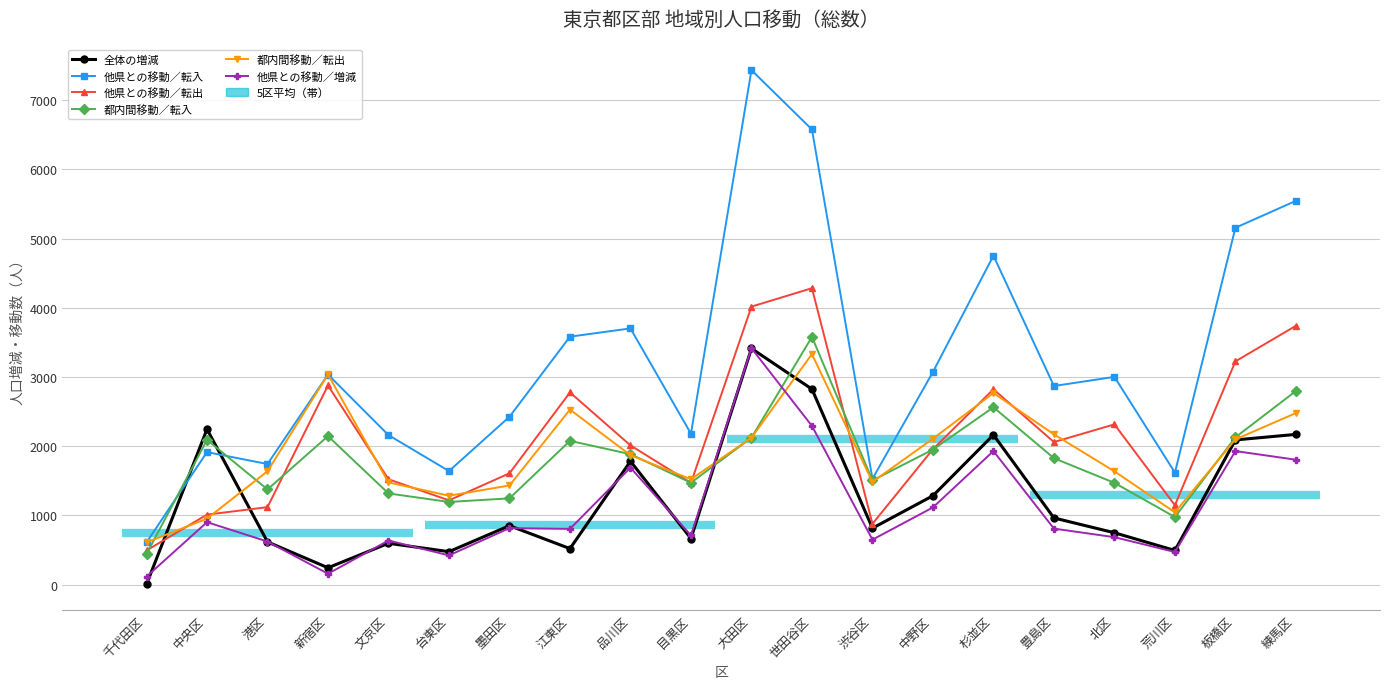

After their last crossing, which series has the higher values: 他県との移動／転出 or 都内間移動／転入?

他県との移動／転出